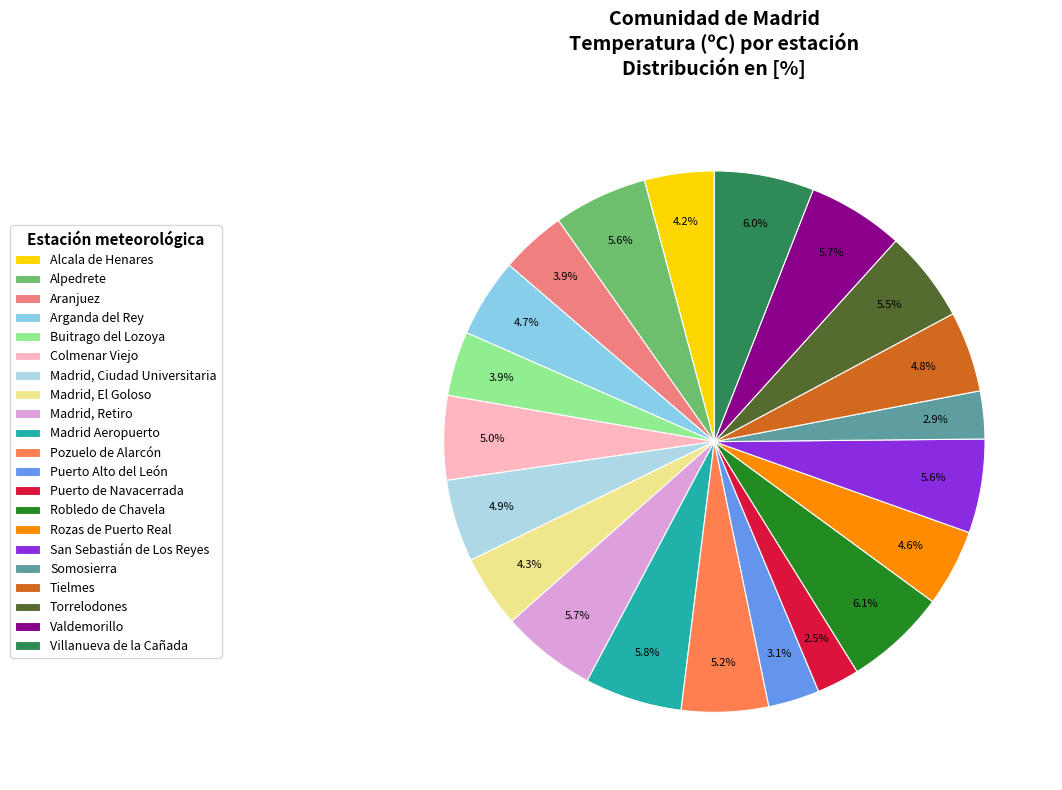

The Puerto de Navacerrada slice represents 14% of the pie. True or false?

False